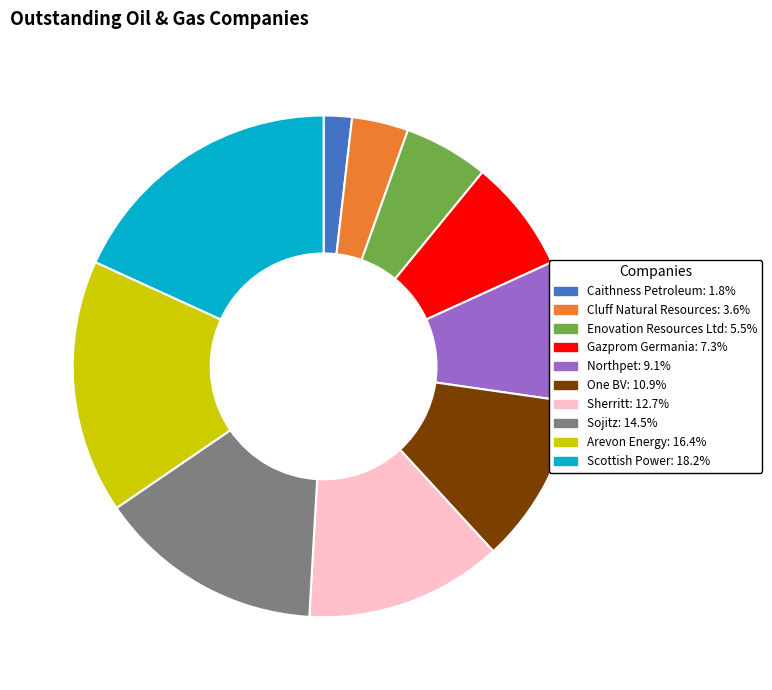

Combined, do Sojitz and Northpet account for over 50%?

No